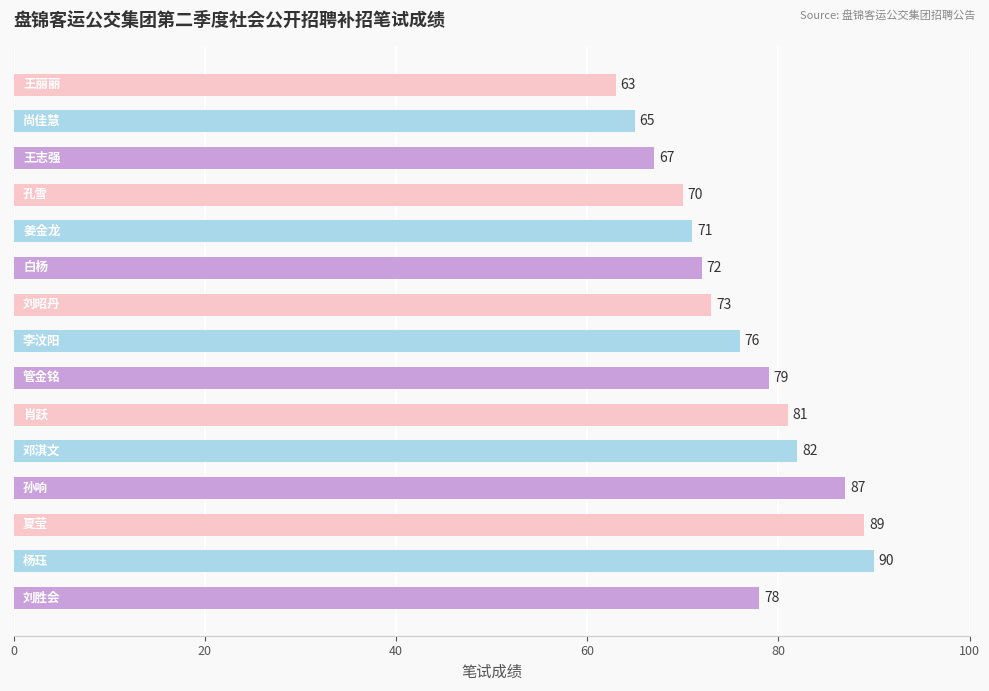

What is the greatest value displayed?

90